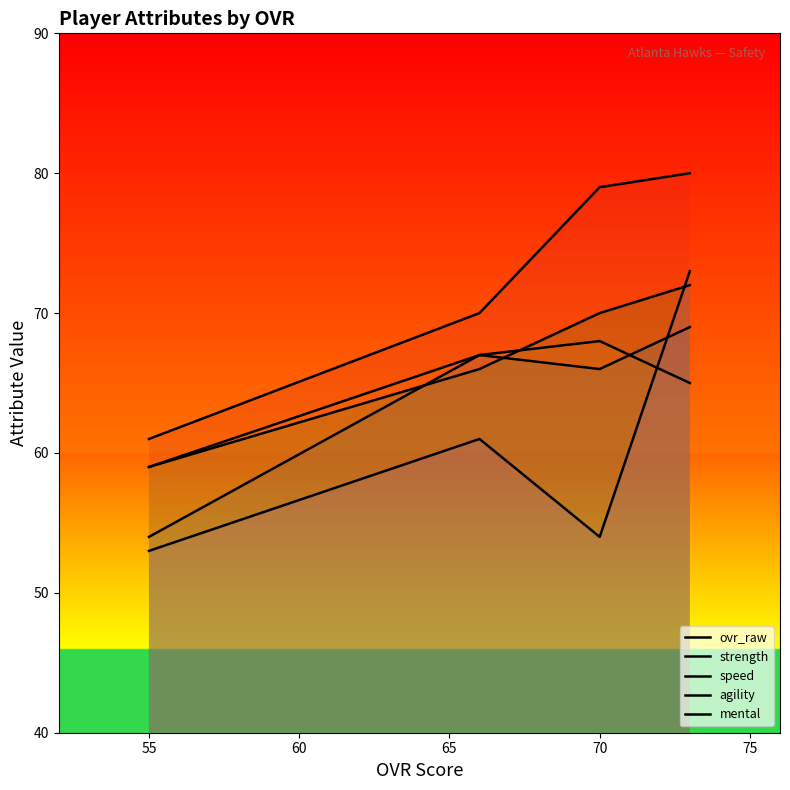

How many values in the strength series exceed 67?

1